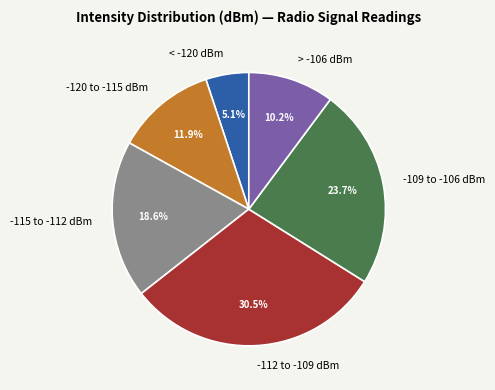

Which category has the biggest portion of the pie?

-112 to -109 dBm